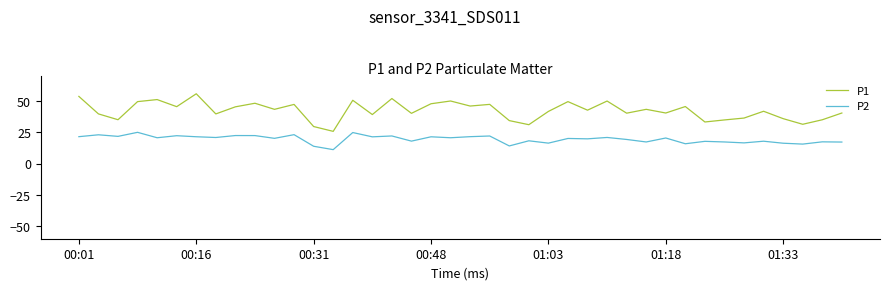

Which series has the widest spread of values?

P1